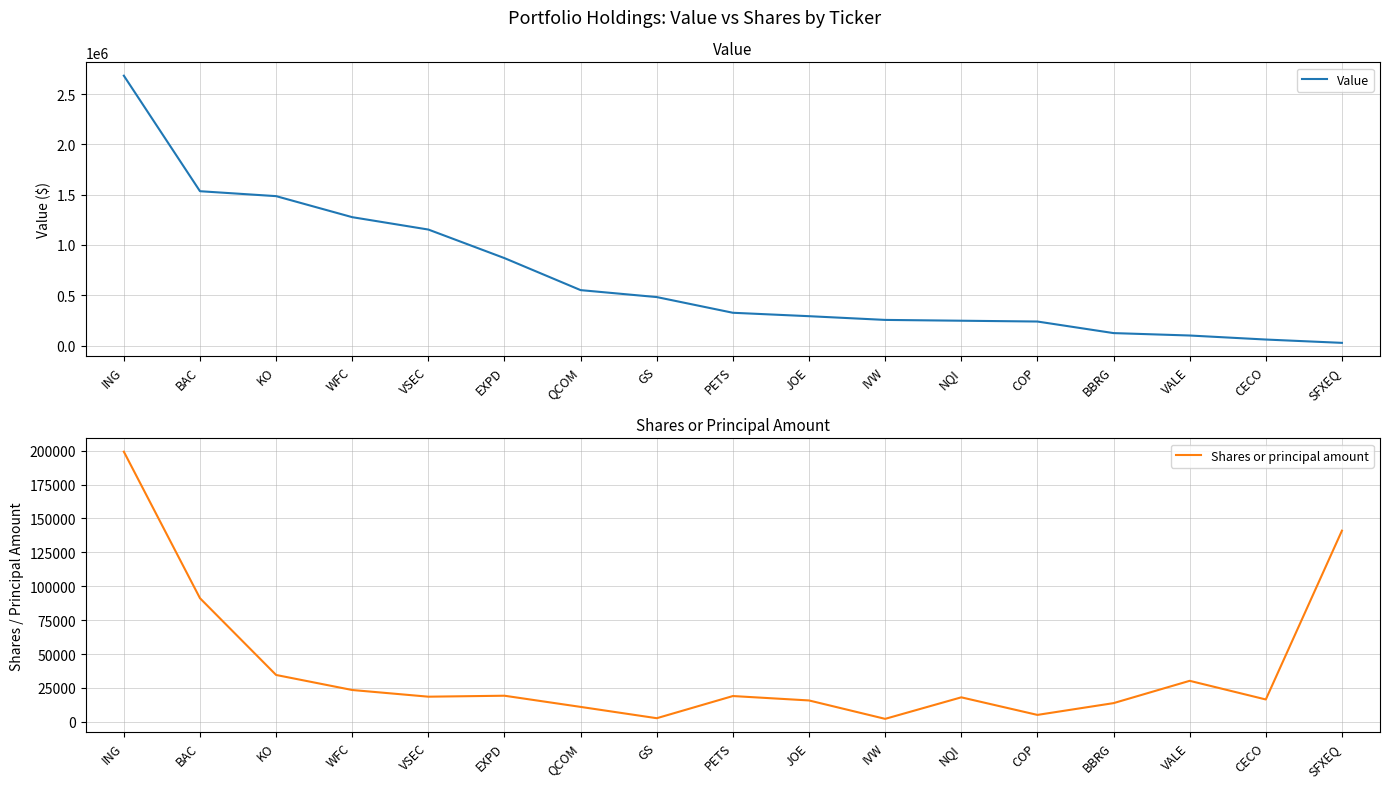

List the series in order of their peak value, highest first.

Value, Shares or principal amount